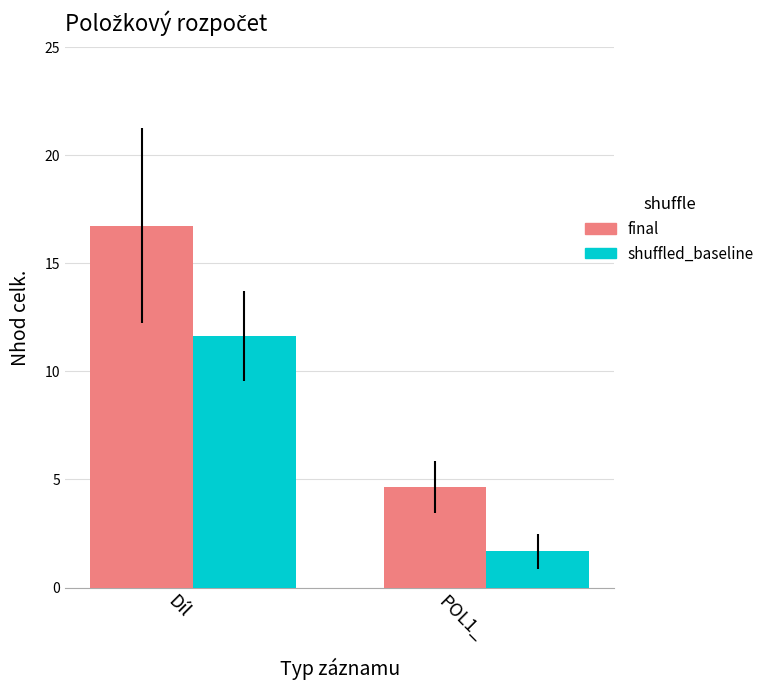

The final series shows 2.9 at POL1_. True or false?

False